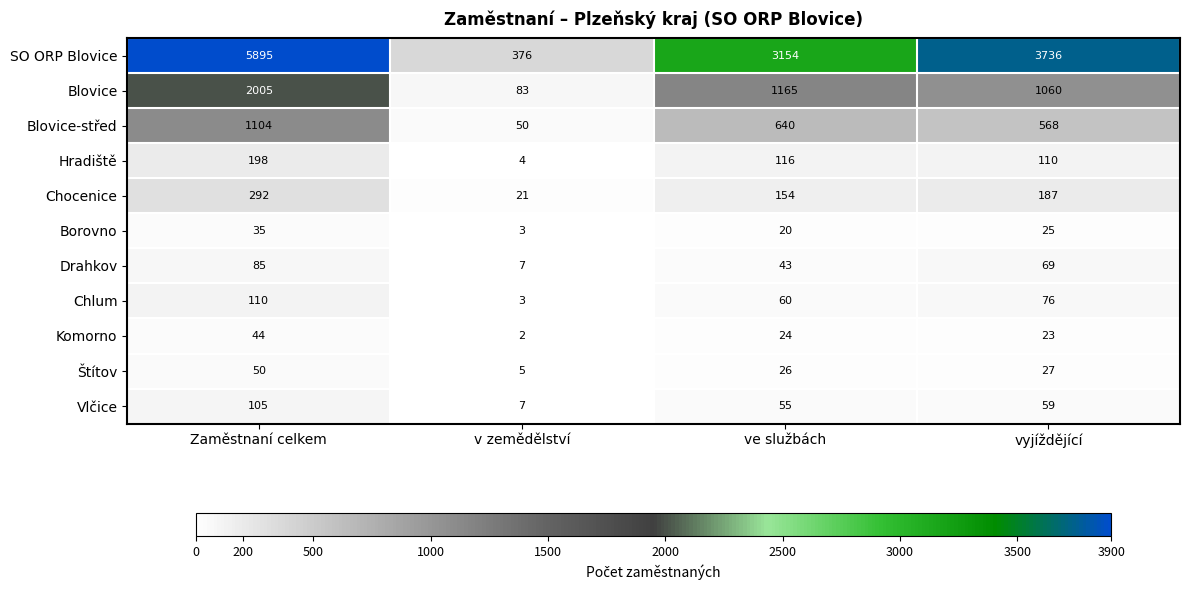

What is the spread (max minus min) of values at ve službách?

3134